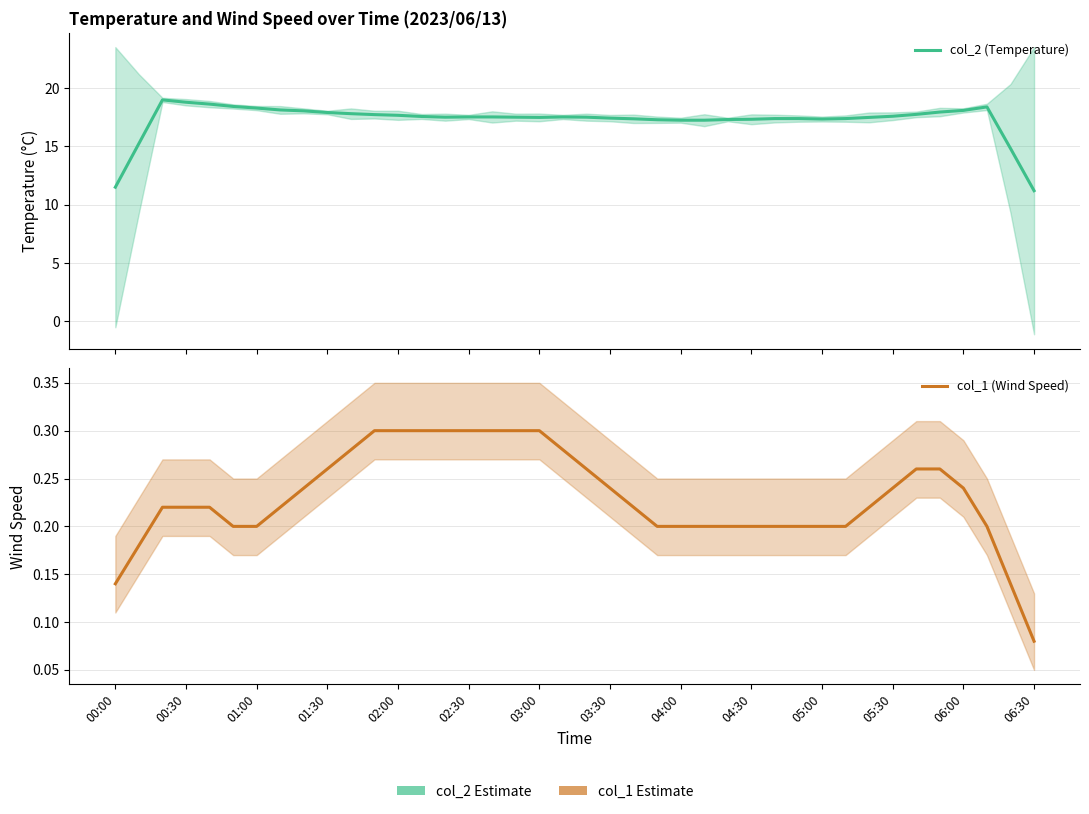

What is the difference between the maximum and second lowest values in the col_1 (Wind Speed) series?

0.2